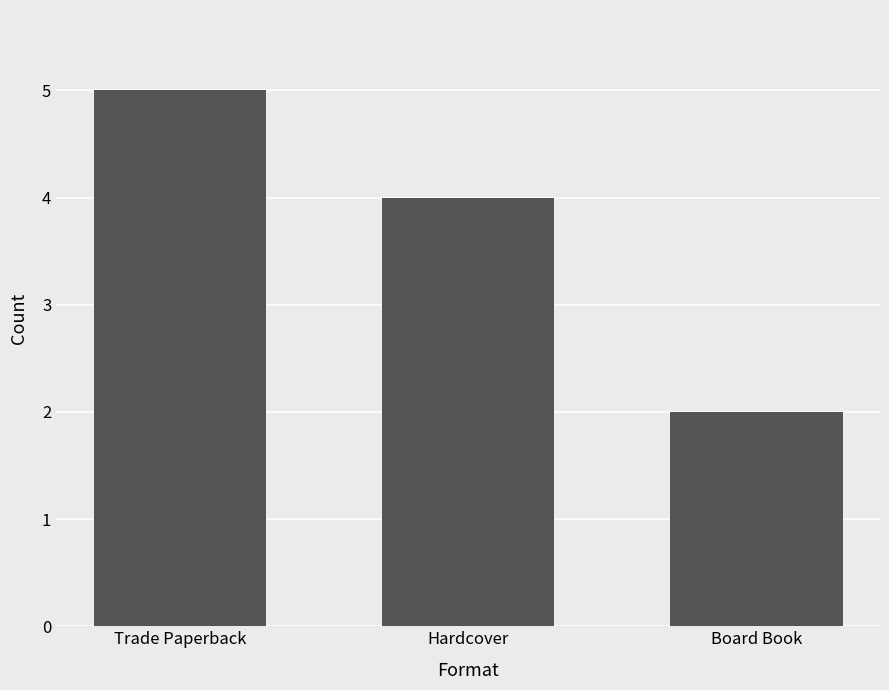

What is the difference between the values at Hardcover and Trade Paperback?

1